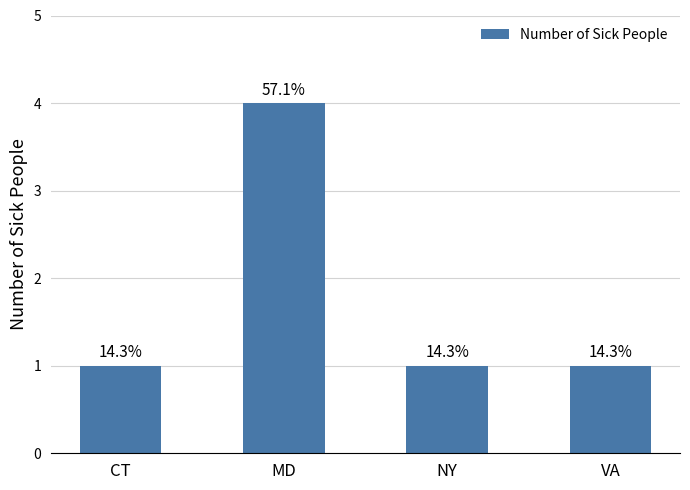

What is the label of the 1st bar from the right?

VA